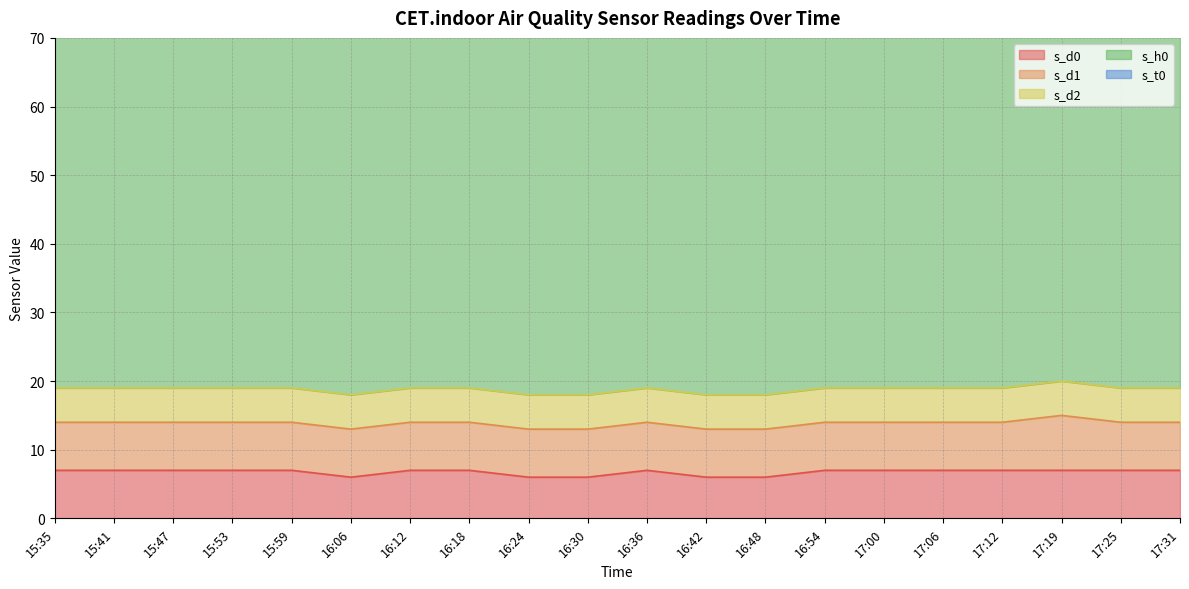

What is the total value across all series at 17:25?

99.2